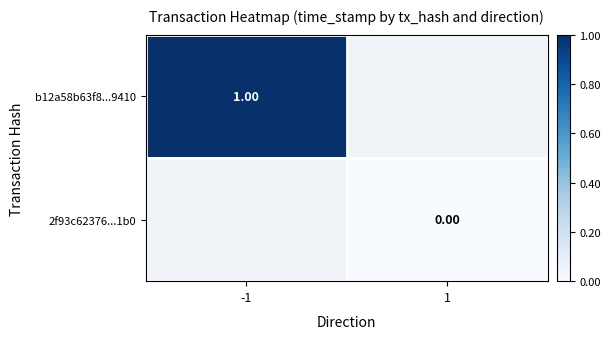

Count the number of categories in the chart.

2